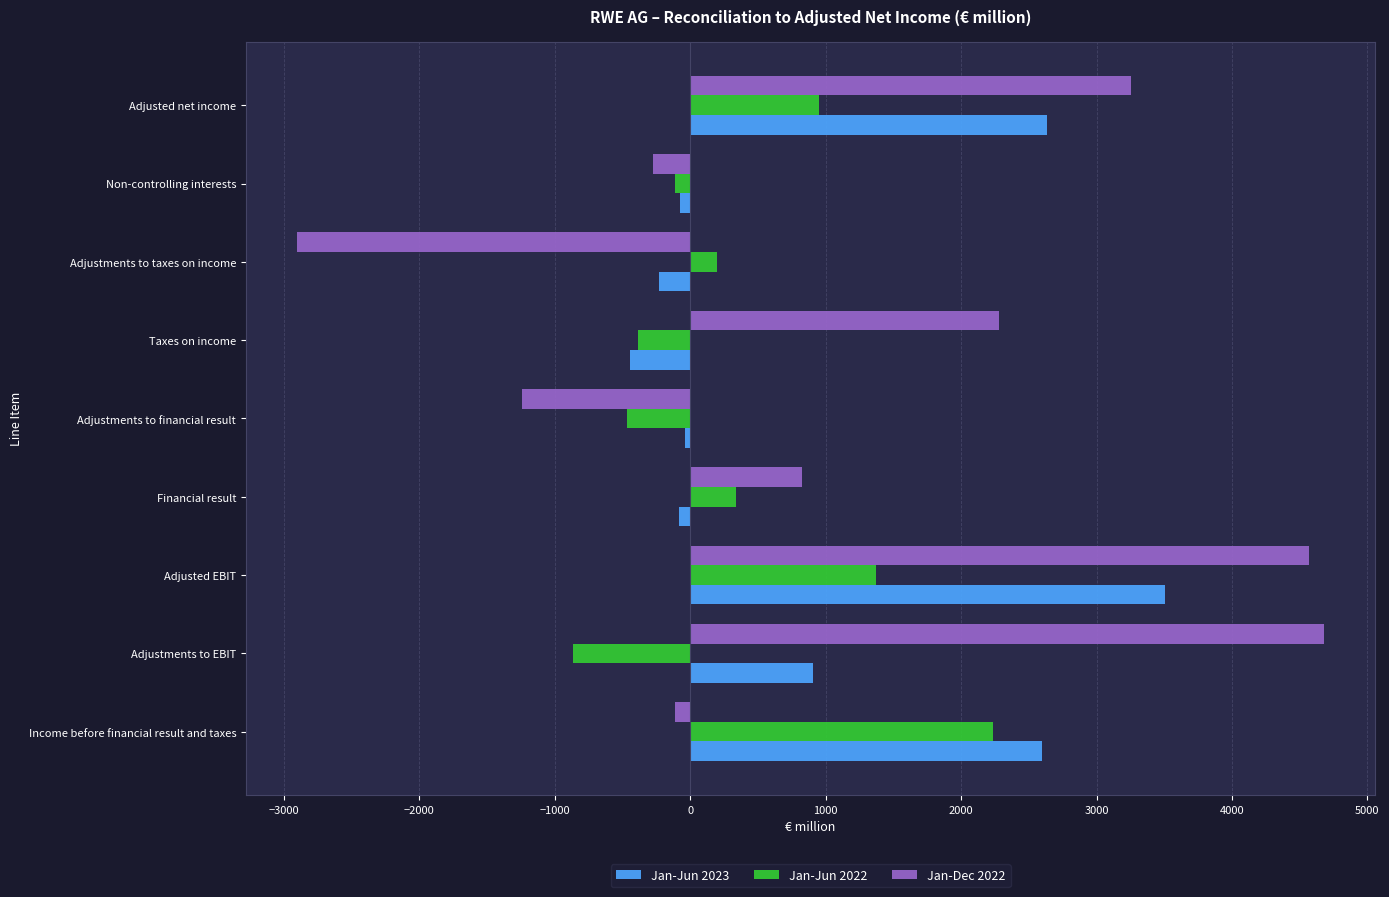

True or false: Jan-Jun 2023 has a value of 3506 at Adjusted EBIT.

True